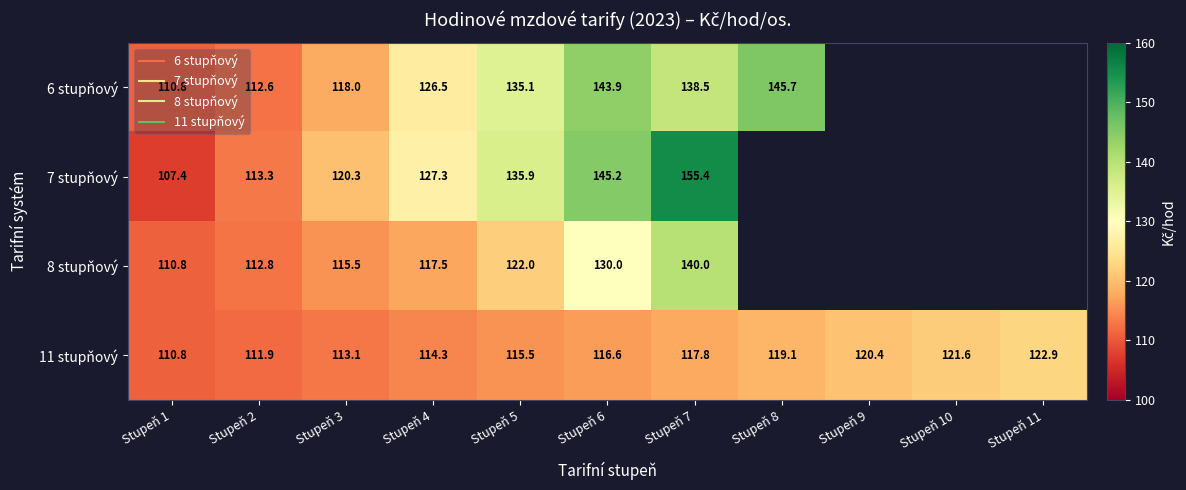

The 11 stupňový series shows 114.3 at Stupeň 4. True or false?

True